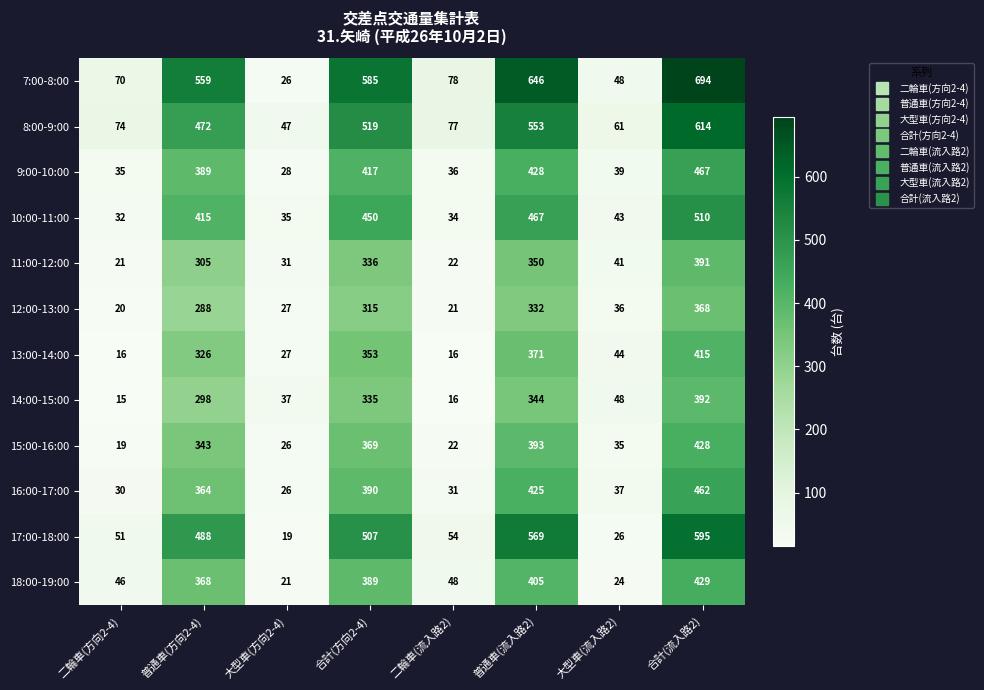

True or false: 16:00-17:00 has a value of 11 at 二輪車(流入路2).

False